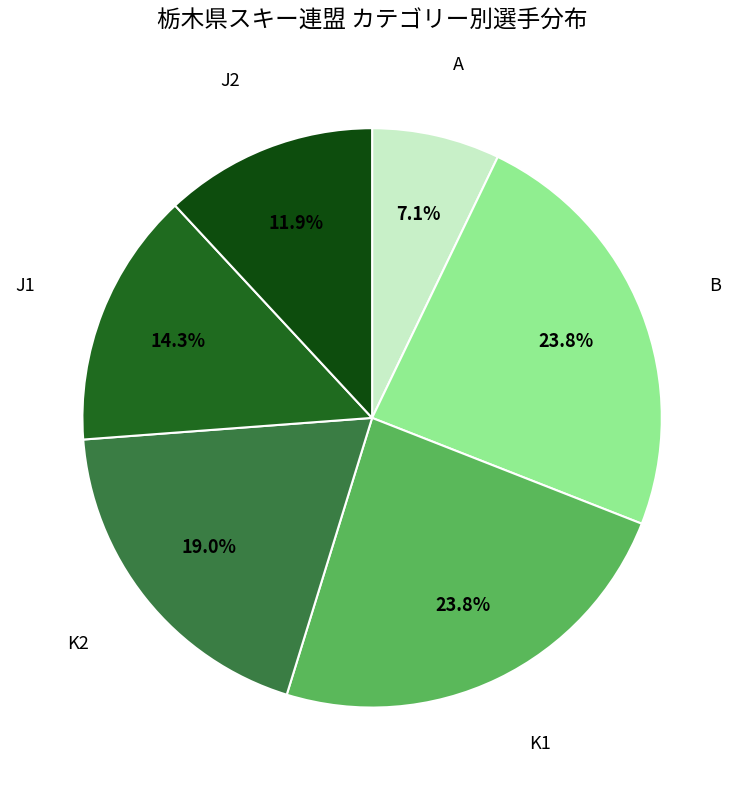

Combined, do K1 and B account for over 50%?

No